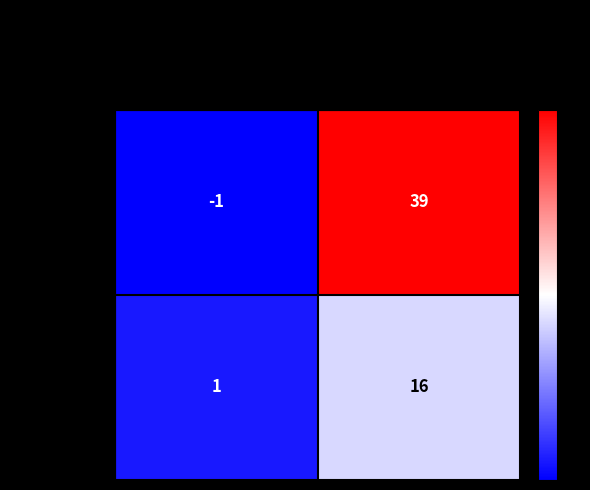

True or false: 971ddb89...553 has a value of 0 at direction.

False